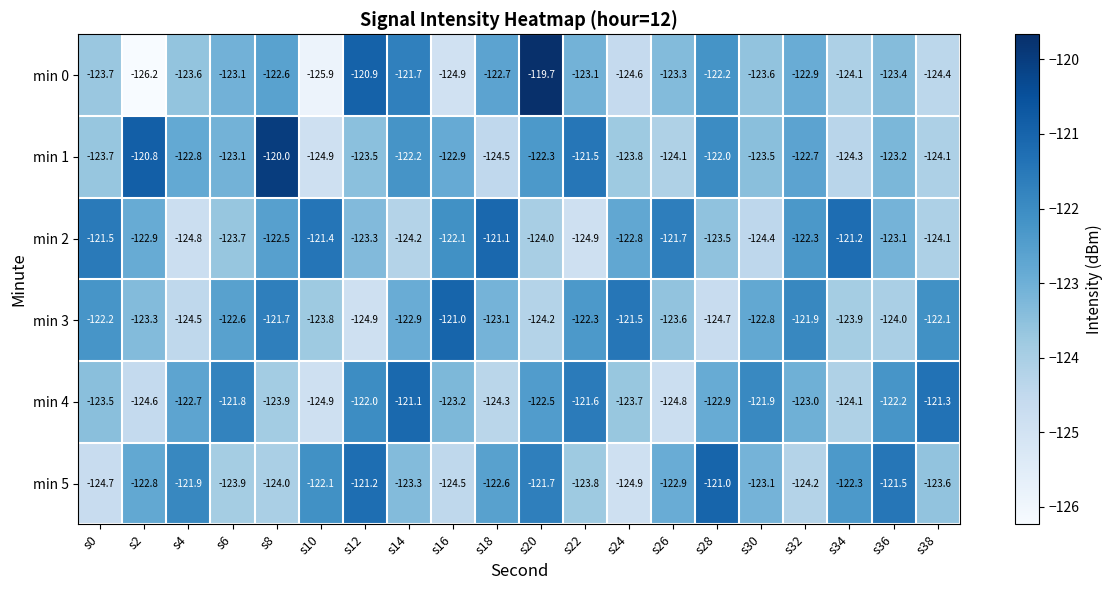

Rank the series at s26 from highest to lowest value.

min 2, min 5, min 0, min 3, min 1, min 4